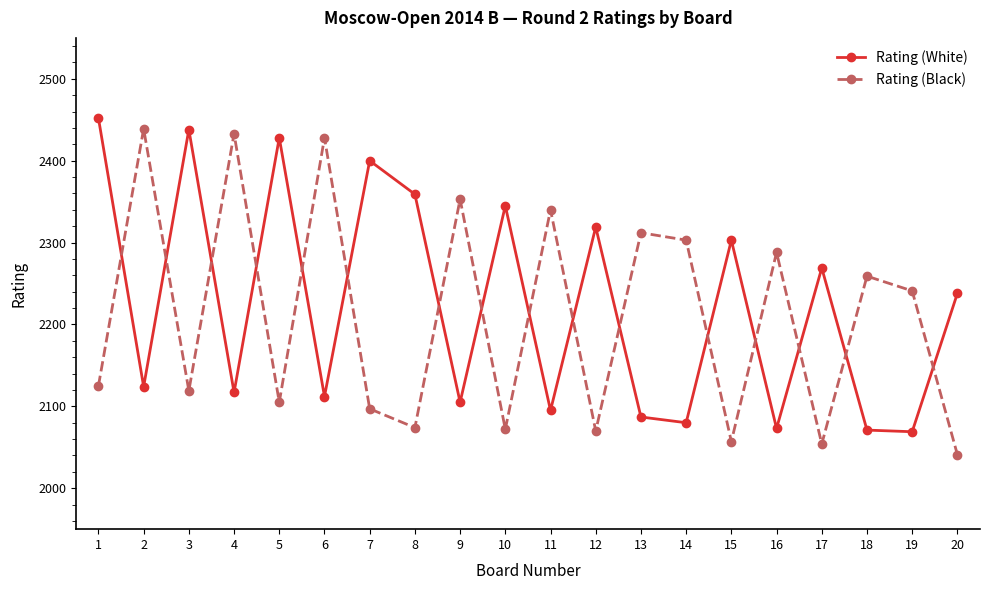

Rank the series by their maximum value, from lowest to highest.

Rating (Black), Rating (White)